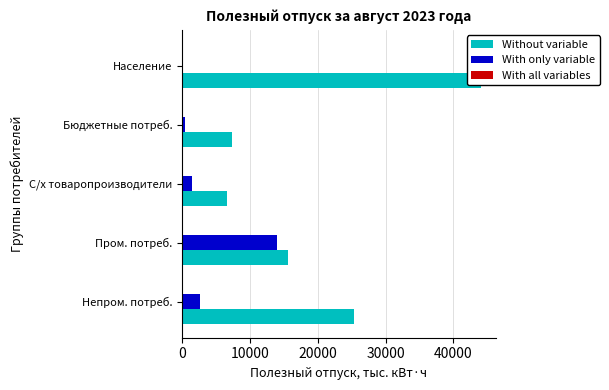

The value of Without variable at Пром. потреб. is 15612.2. True or false?

True